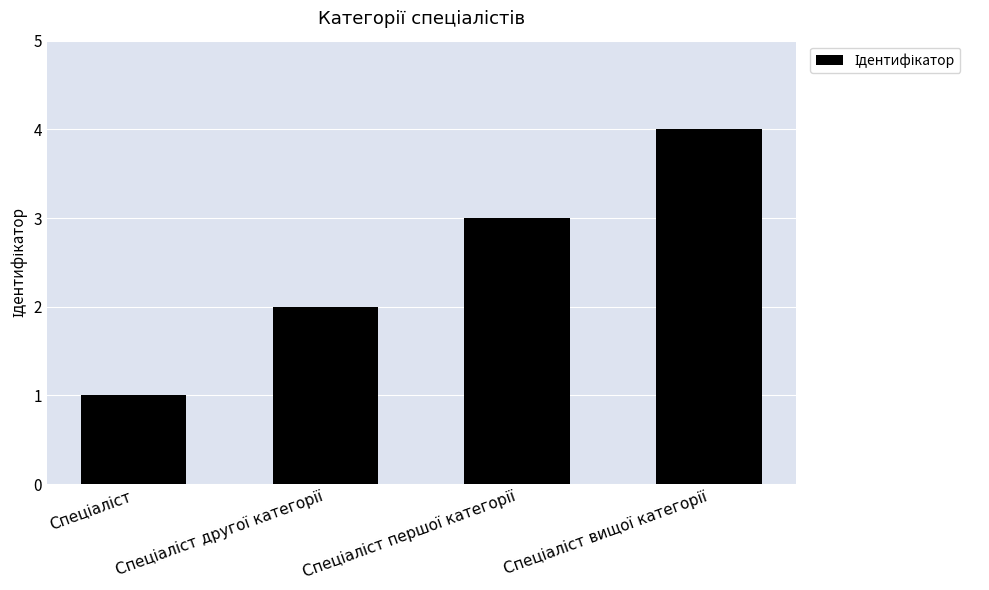

What is the sum of all values?

10